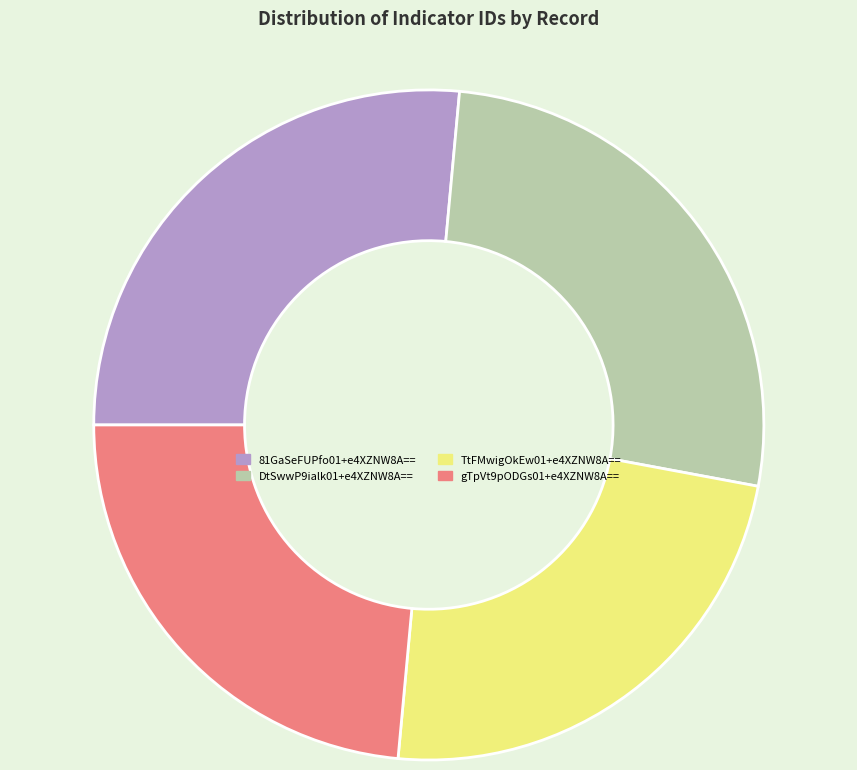

What is the ratio of the value at 81GaSeFUPfo01+e4XZNW8A== to the value at TtFMwigOkEw01+e4XZNW8A==?

1.1